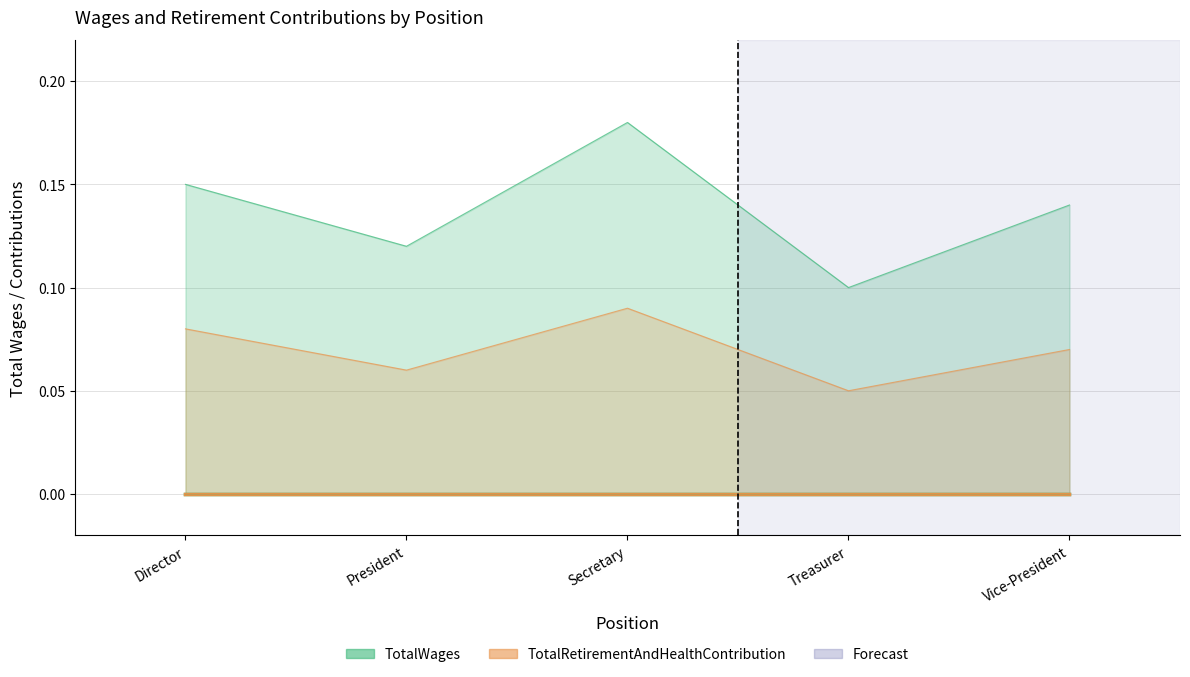

Where is TotalWages lower nearest to the value 0?

Director